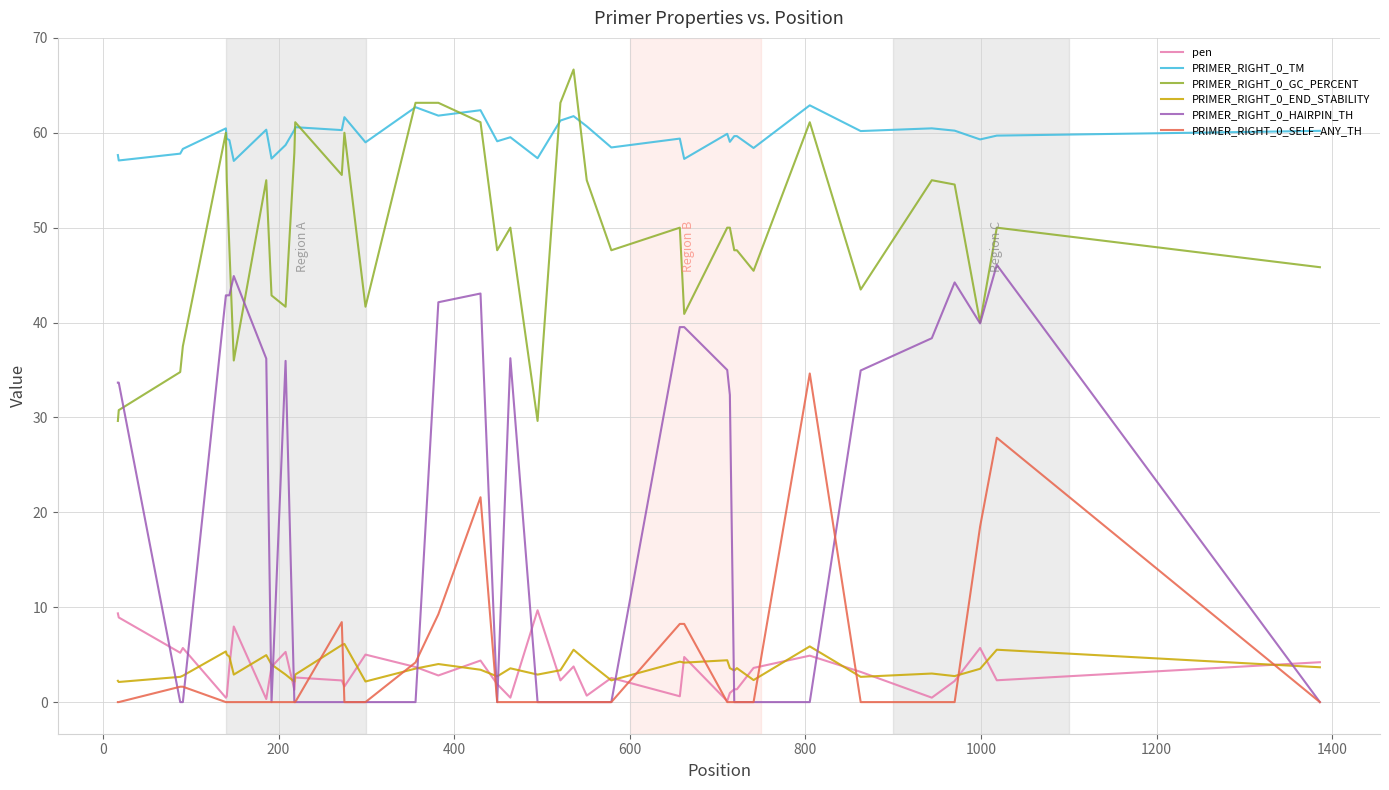

After their last crossing, which series has the higher values: PRIMER_RIGHT_0_HAIRPIN_TH or PRIMER_RIGHT_0_GC_PERCENT?

PRIMER_RIGHT_0_GC_PERCENT